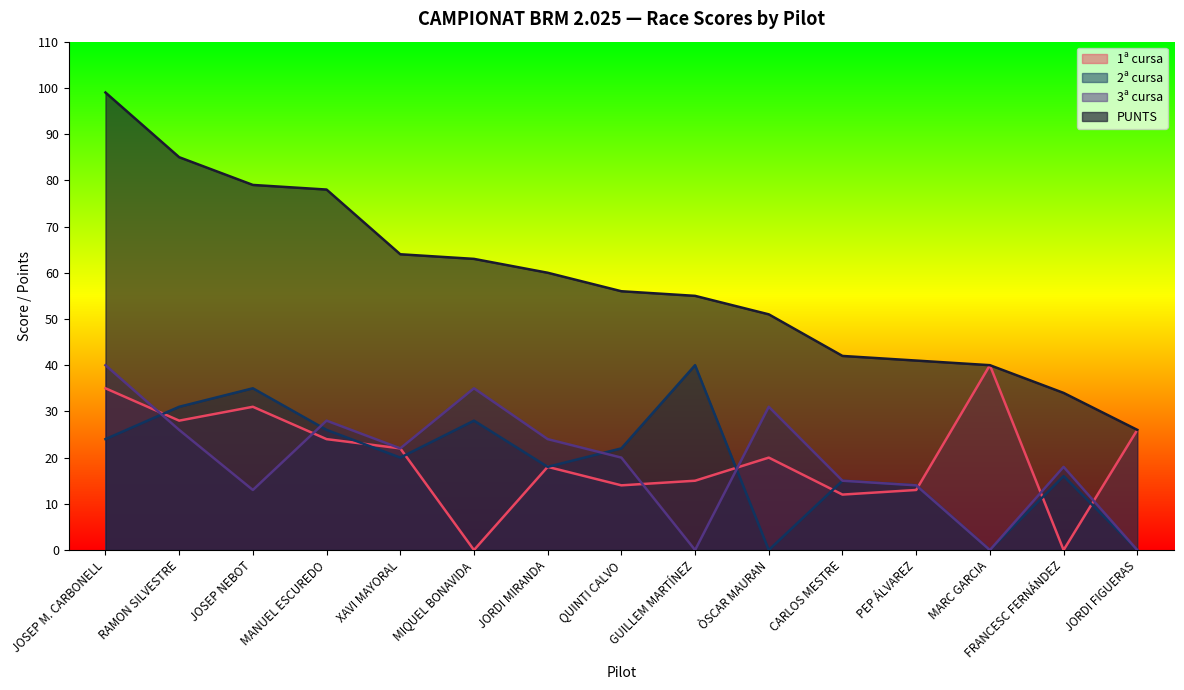

Reading left to right, what are all the values shown in this chart?

PUNTS: JOSEP M. CARBONELL=99	RAMON SILVESTRE=85	JOSEP NEBOT=79	MANUEL ESCUREDO=78	XAVI MAYORAL=64	MIQUEL BONAVIDA=63	JORDI MIRANDA=60	QUINTI CALVO=56	GUILLEM MARTÍNEZ=55	ÒSCAR MAURAN=51	CARLOS MESTRE=42	PEP ÁLVAREZ=41	MARC GARCIA=40	FRANCESC FERNÁNDEZ=34	JORDI FIGUERAS=26
1ª cursa: JOSEP M. CARBONELL=35	RAMON SILVESTRE=28	JOSEP NEBOT=31	MANUEL ESCUREDO=24	XAVI MAYORAL=22	MIQUEL BONAVIDA=0	JORDI MIRANDA=18	QUINTI CALVO=14	GUILLEM MARTÍNEZ=15	ÒSCAR MAURAN=20	CARLOS MESTRE=12	PEP ÁLVAREZ=13	MARC GARCIA=40	FRANCESC FERNÁNDEZ=0	JORDI FIGUERAS=26
2ª cursa: JOSEP M. CARBONELL=24	RAMON SILVESTRE=31	JOSEP NEBOT=35	MANUEL ESCUREDO=26	XAVI MAYORAL=20	MIQUEL BONAVIDA=28	JORDI MIRANDA=18	QUINTI CALVO=22	GUILLEM MARTÍNEZ=40	ÒSCAR MAURAN=0	CARLOS MESTRE=15	PEP ÁLVAREZ=14	MARC GARCIA=0	FRANCESC FERNÁNDEZ=16	JORDI FIGUERAS=0
3ª cursa: JOSEP M. CARBONELL=40	RAMON SILVESTRE=26	JOSEP NEBOT=13	MANUEL ESCUREDO=28	XAVI MAYORAL=22	MIQUEL BONAVIDA=35	JORDI MIRANDA=24	QUINTI CALVO=20	GUILLEM MARTÍNEZ=0	ÒSCAR MAURAN=31	CARLOS MESTRE=15	PEP ÁLVAREZ=14	MARC GARCIA=0	FRANCESC FERNÁNDEZ=18	JORDI FIGUERAS=0